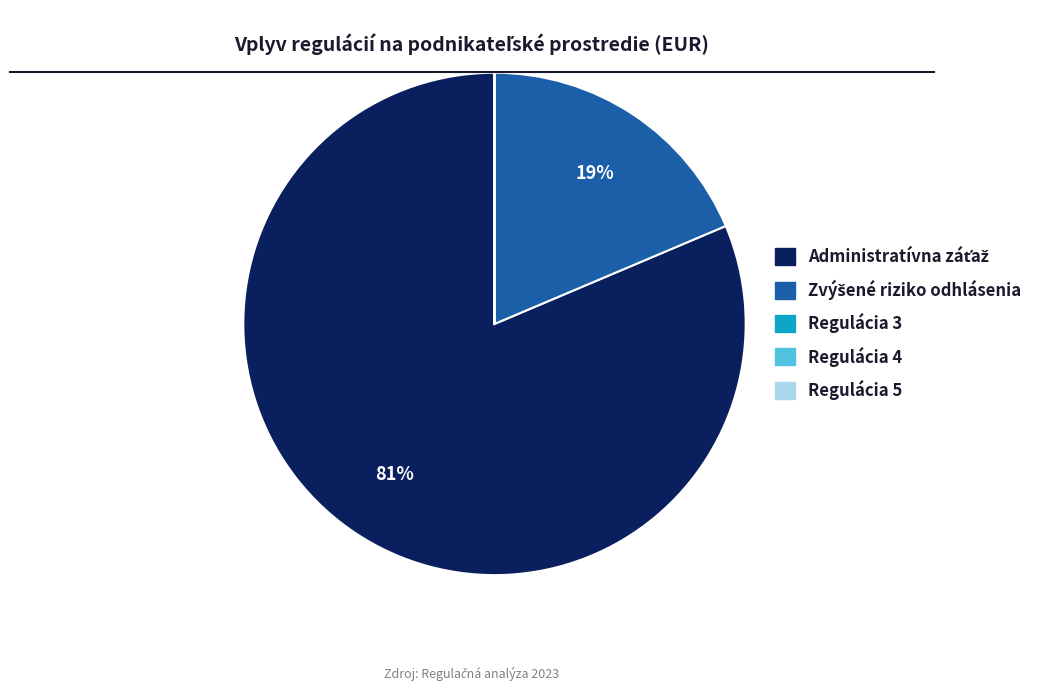

To the nearest percent, what is the difference between the largest and smallest slice percentages?

81%